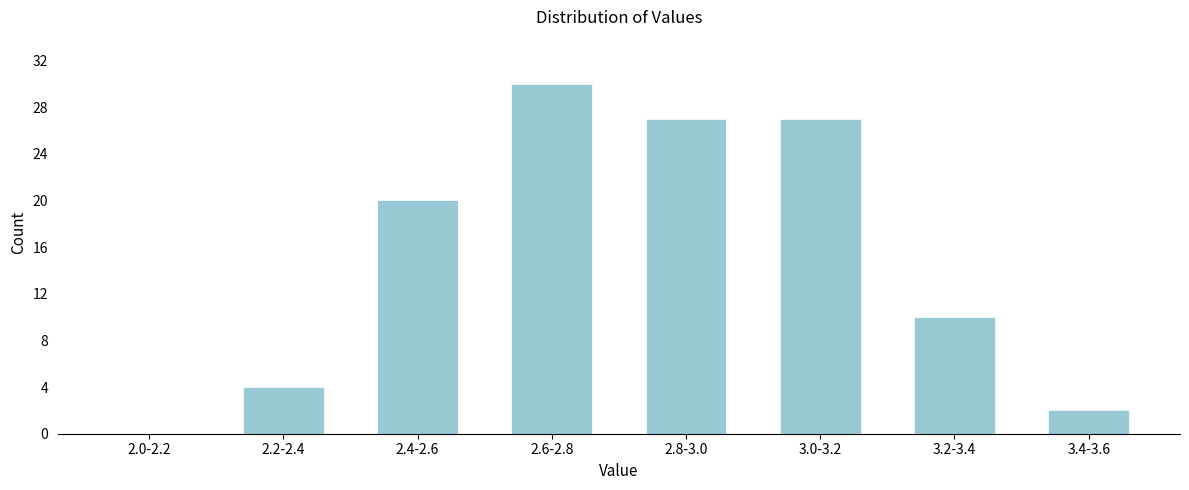

Reading left to right, list all the values displayed in this chart.

2.0-2.2=0	2.2-2.4=4	2.4-2.6=20	2.6-2.8=30	2.8-3.0=27	3.0-3.2=27	3.2-3.4=10	3.4-3.6=2